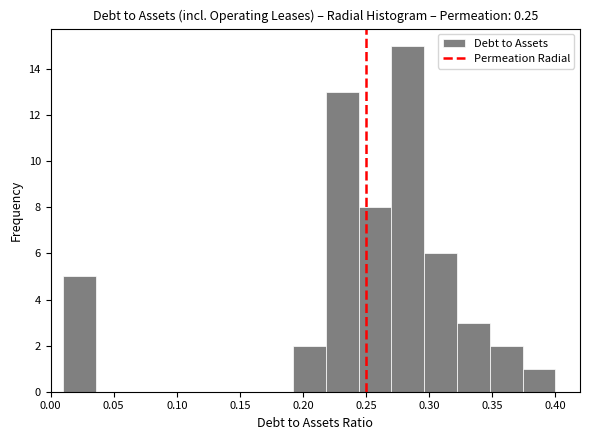

What is the height of the bar covering 0.270 to 0.296 on the x-axis? Neither the bar edges nor the heights are printed on the chart, so give them approximately, as read against the axes.

15